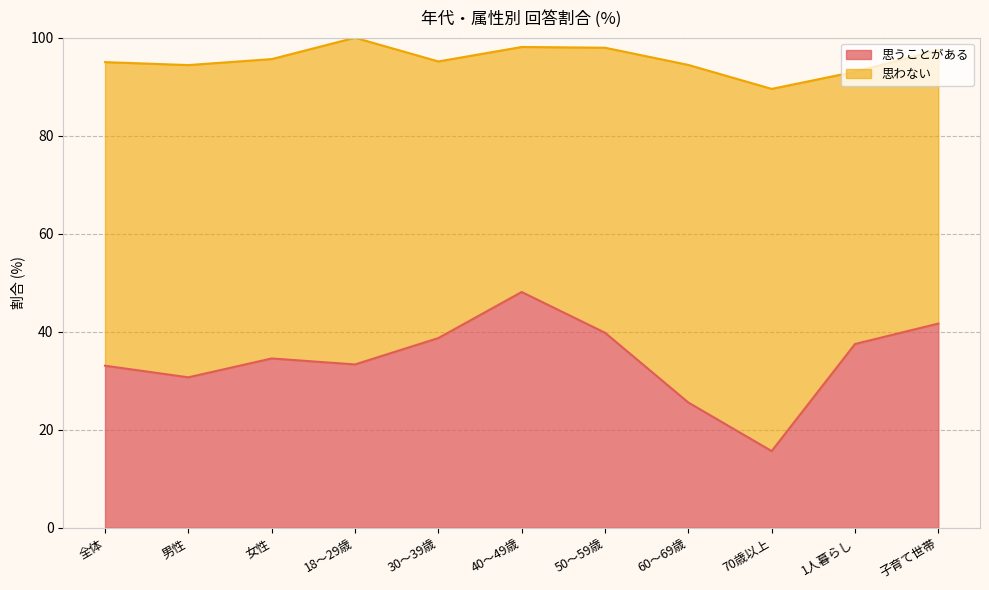

What is the approximate value at 1人暮らし?

37.5